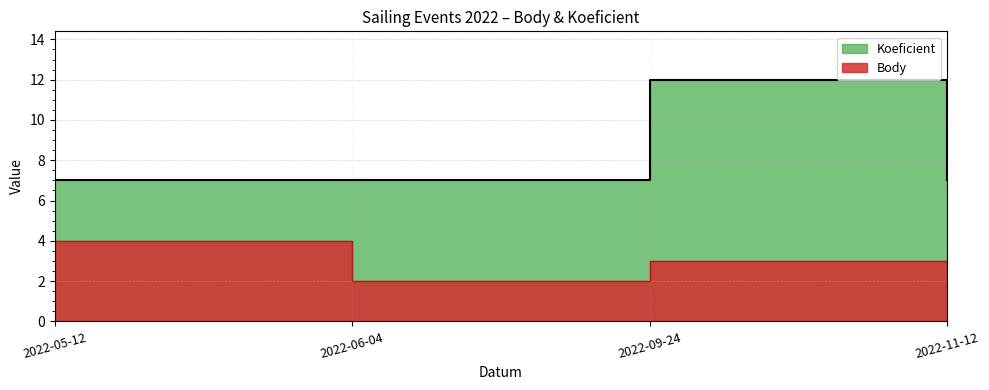

Rank the series by their average value, from highest to lowest.

Koeficient, Body